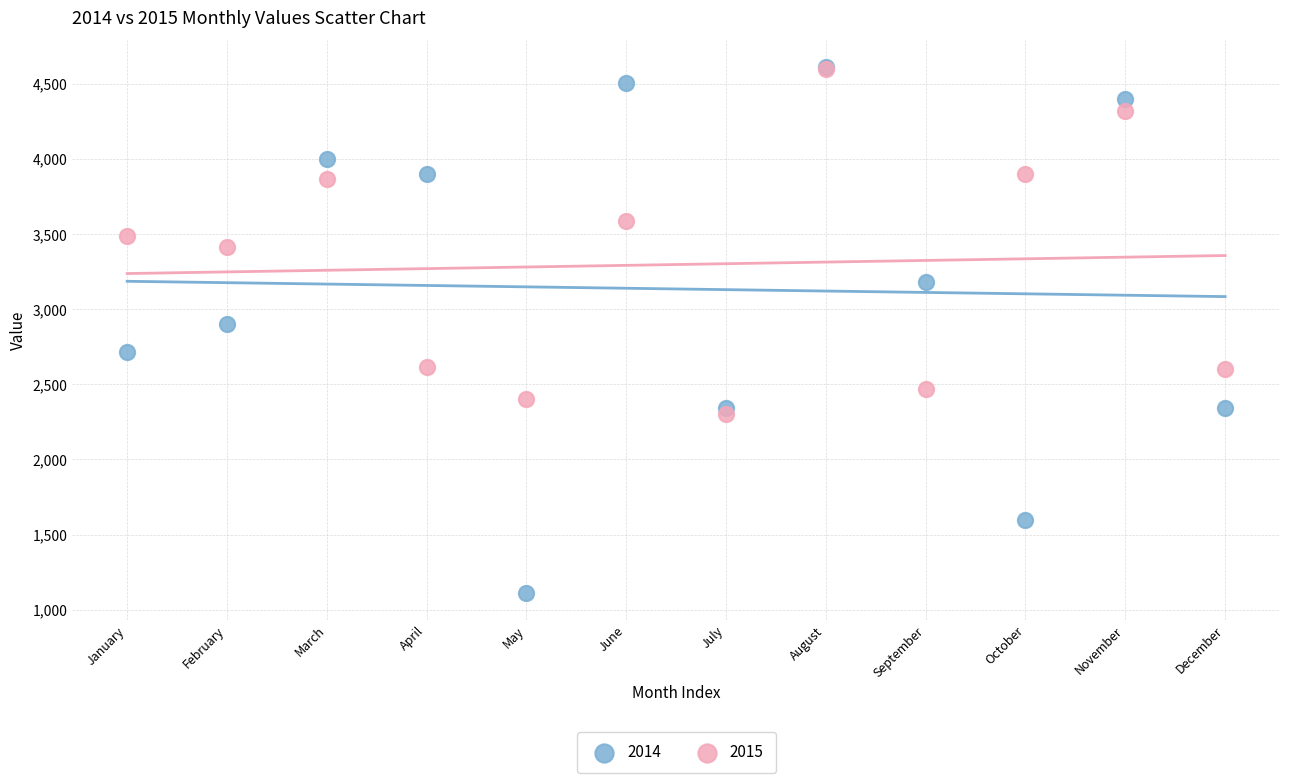

In the 2014 series, what Y value is closest to 2861?

2900